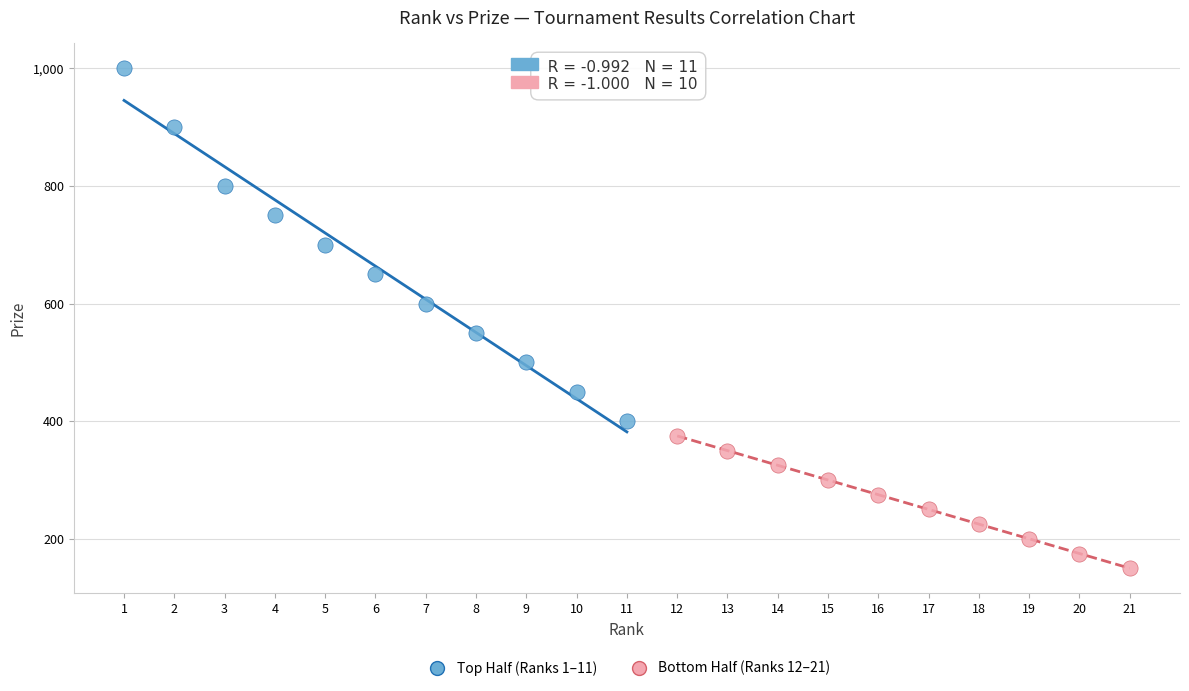

What are all the series names shown in the legend?

Top Half (Ranks 1–11), Bottom Half (Ranks 12–21)